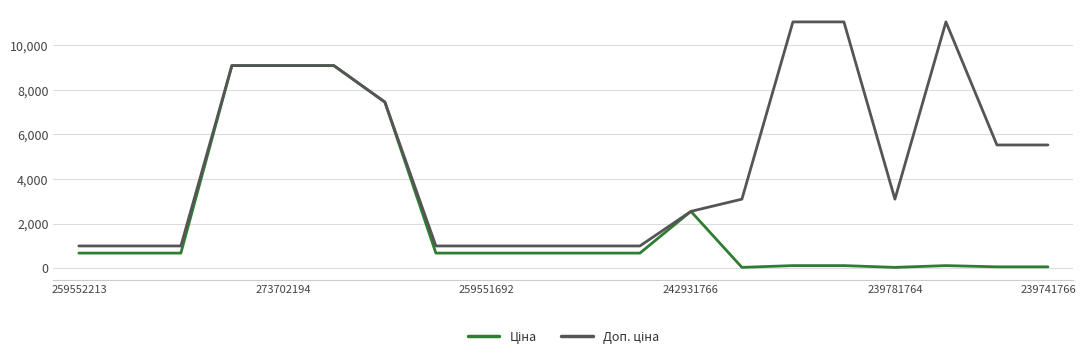

What is the greatest value displayed?

11055.0